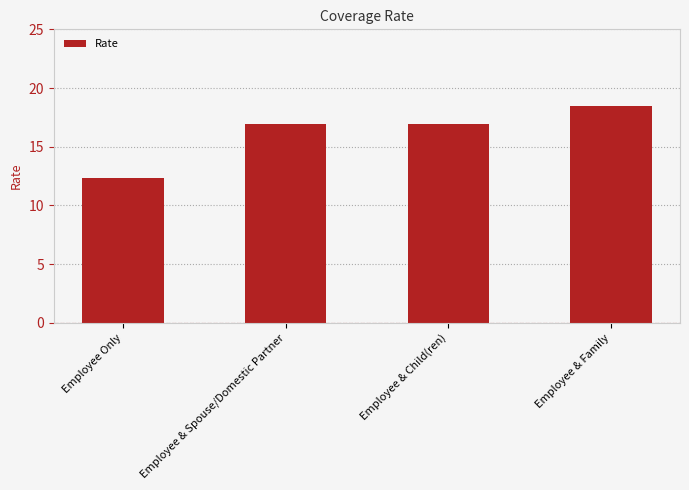

What is the sum of the values at Employee & Child(ren) and Employee & Spouse/Domestic Partner?

33.9